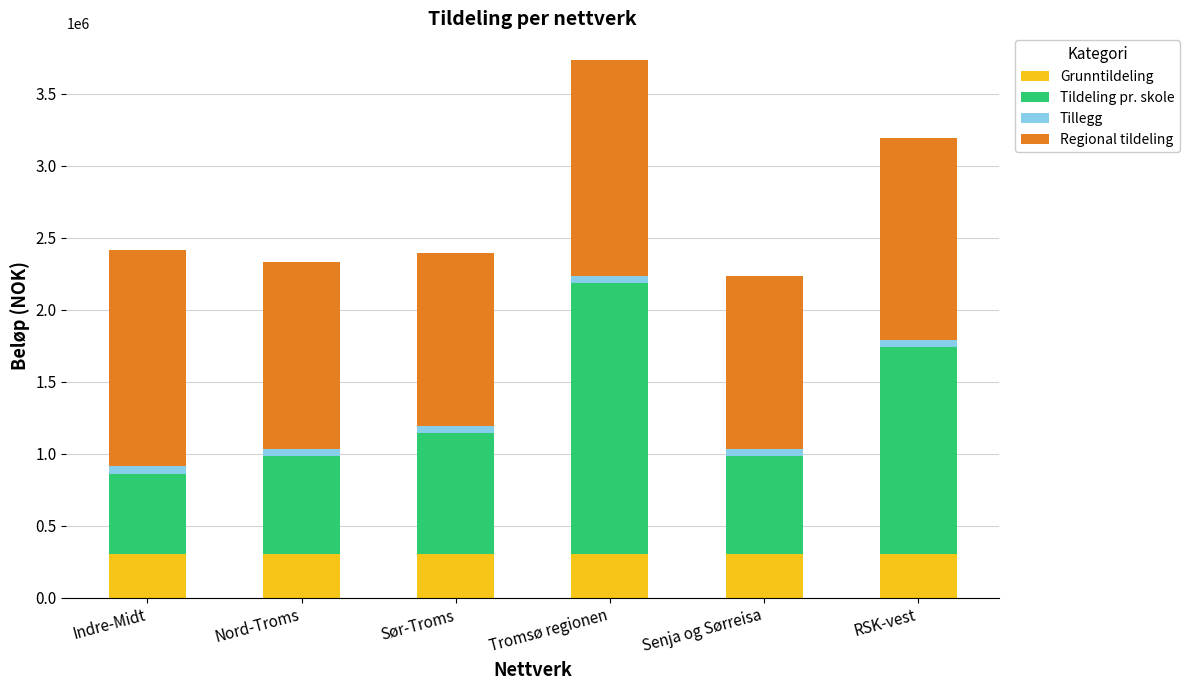

Reading right to left, transcribe the values for Grunntildeling.

RSK-vest=300000.0	Senja og Sørreisa=300000.0	Tromsø regionen=300000.0	Sør-Troms=300000.0	Nord-Troms=300000.0	Indre-Midt=300000.0